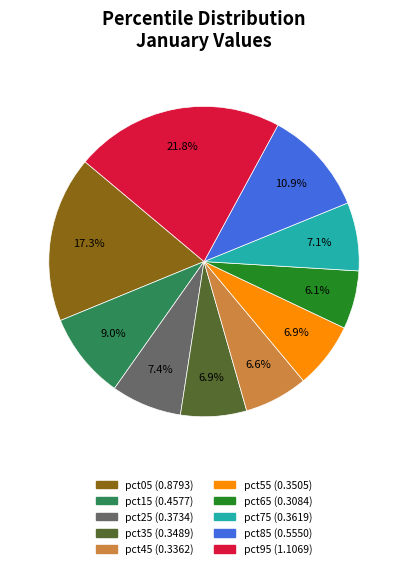

Do pct65 and pct35 together represent more than half of the pie?

No